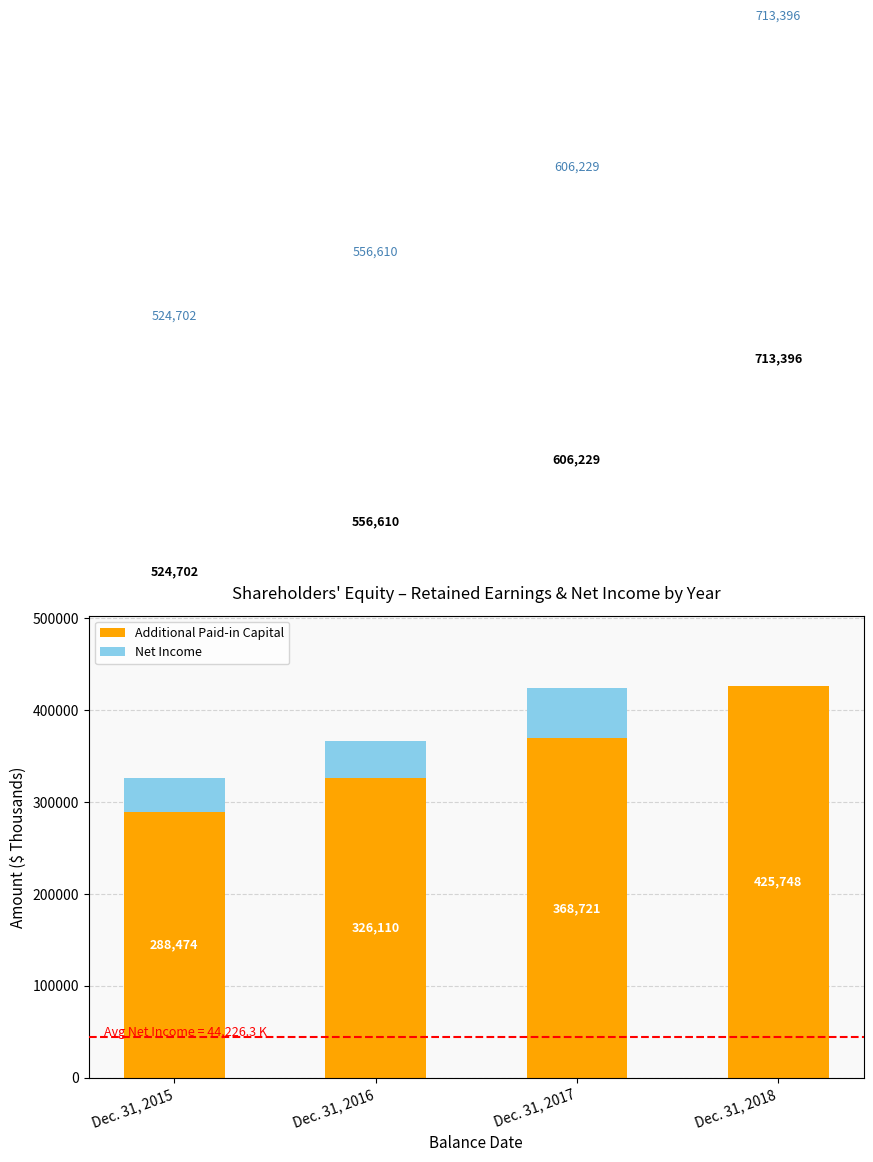

Rank the categories by Net Income value from lowest to highest.

Dec. 31, 2018, Dec. 31, 2015, Dec. 31, 2016, Dec. 31, 2017